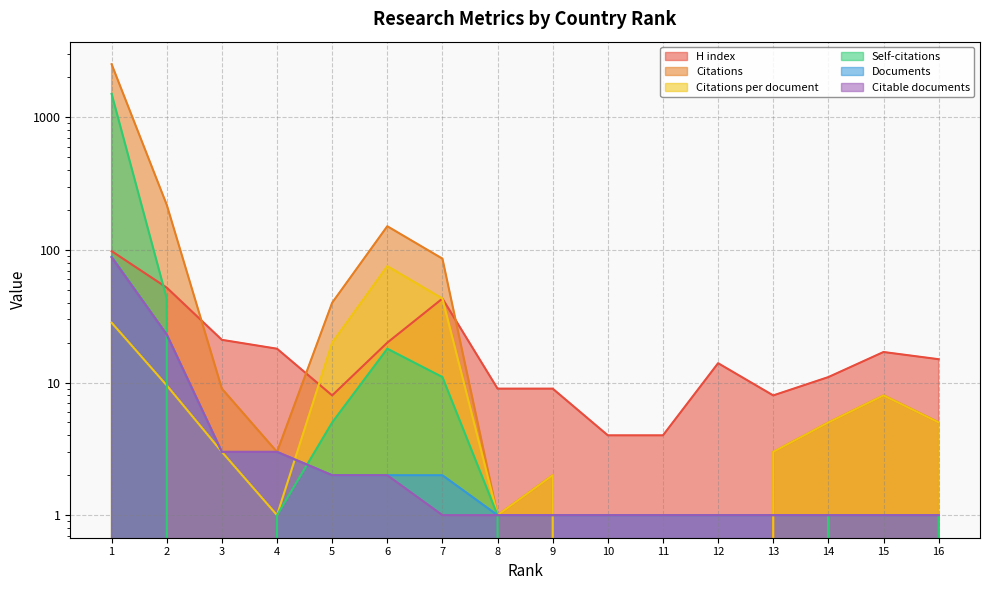

How many values in the H index series are below 15?

8